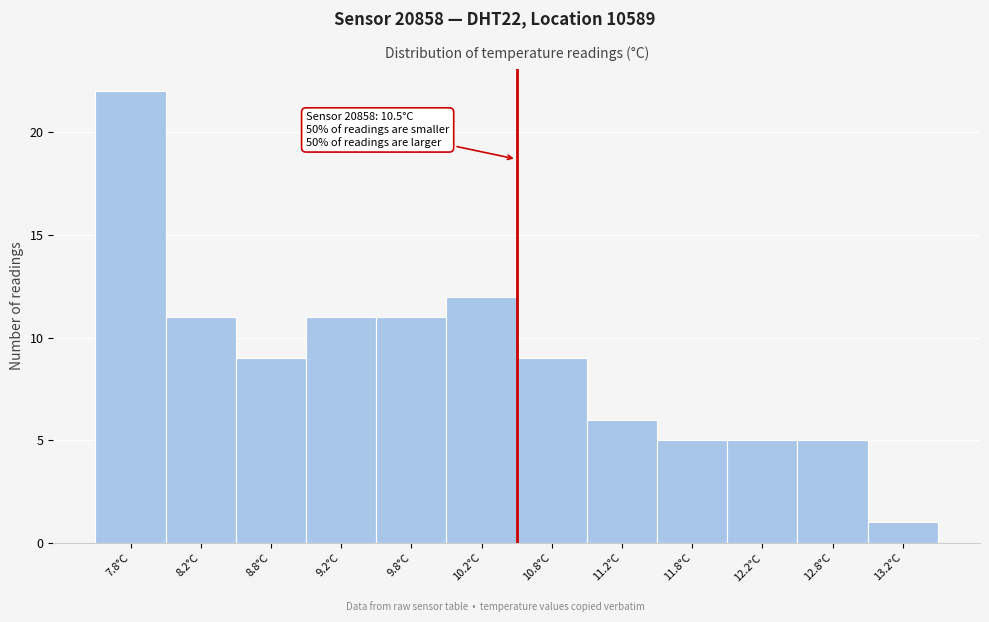

Which range on the x-axis has the tallest bar?

7.5 to 8.0